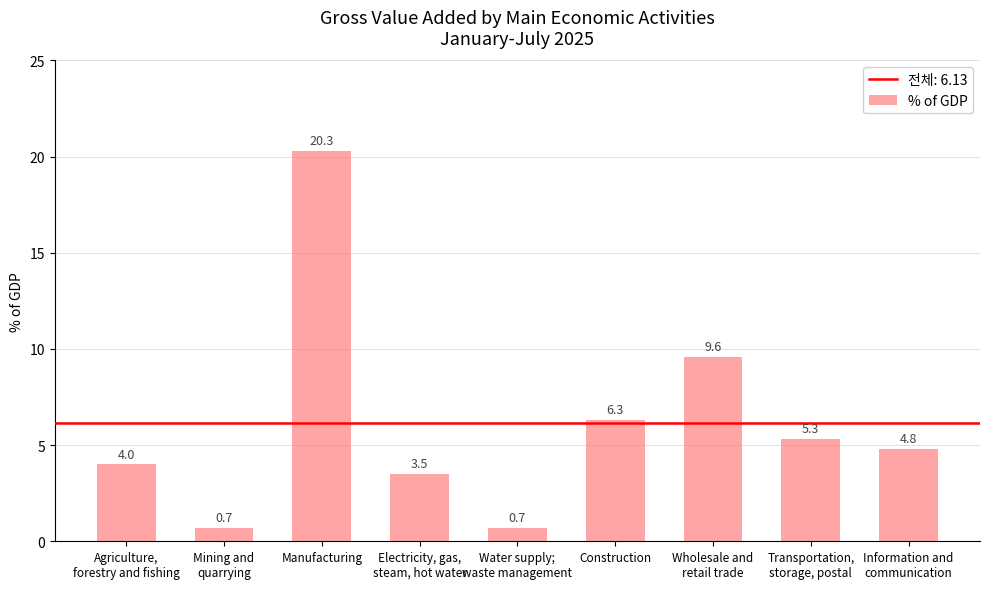

What is the sum of all values?

55.2